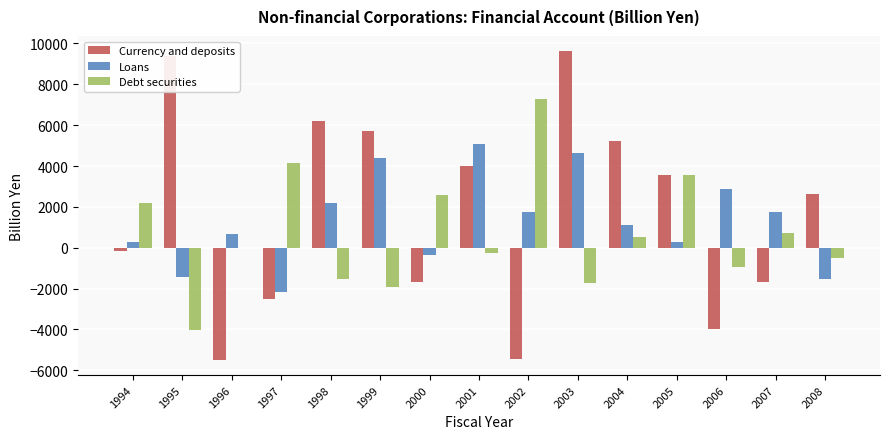

At which category is the sum across all series the highest?

2003